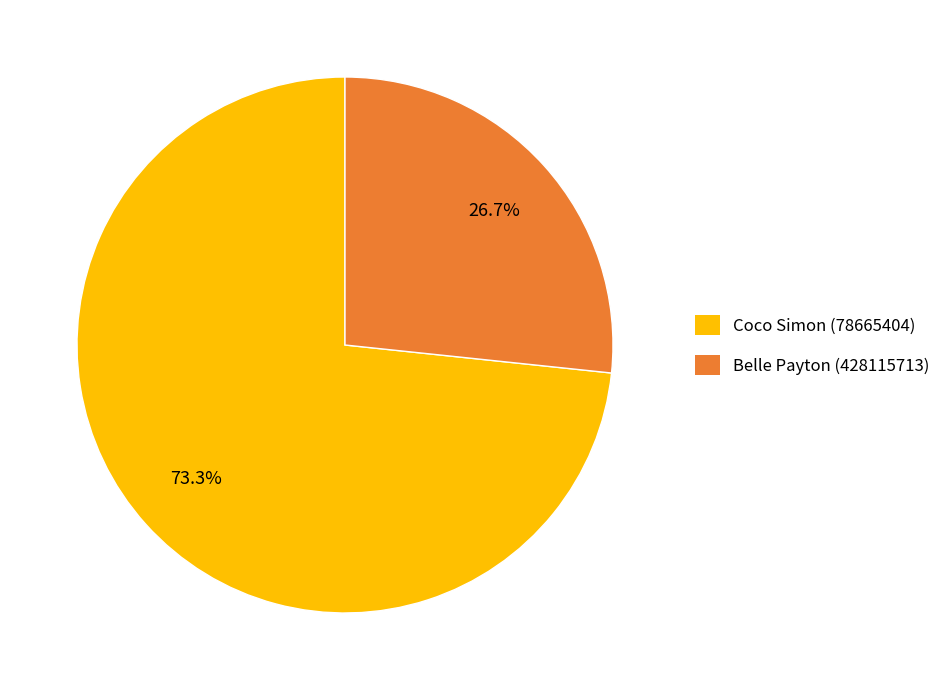

Is there a majority slice in this chart?

Yes